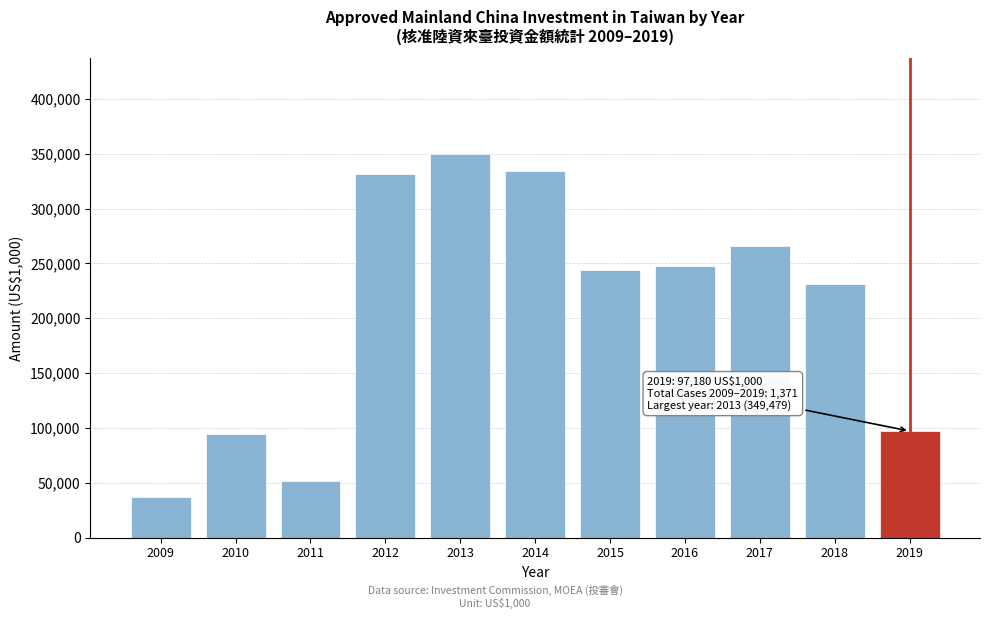

Reading left to right, extract all data points from this chart.

37486	94345	51625	331583	349479	334631	244067	247628	265705	231242	97180